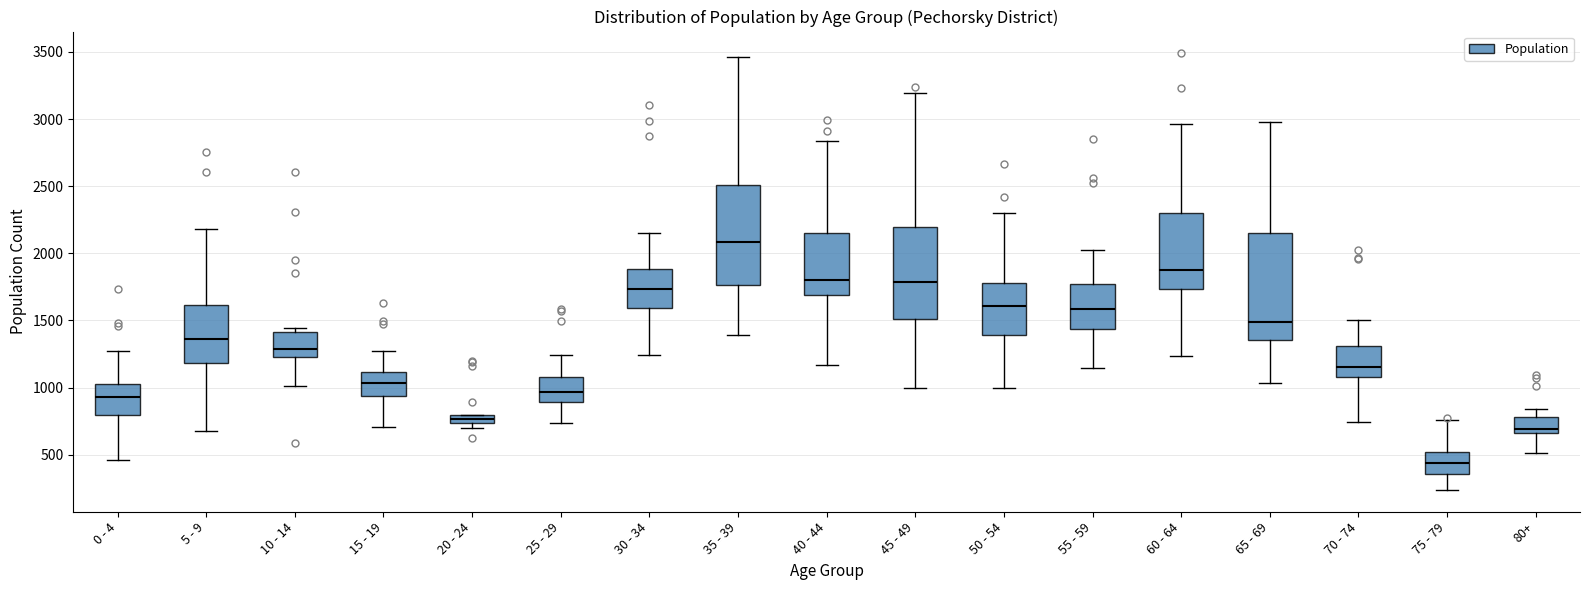

Where does the lower whisker of the box for 70 - 74 end on the y-axis? The values are not printed on the chart, so give them approximately, as read against the axis.

750